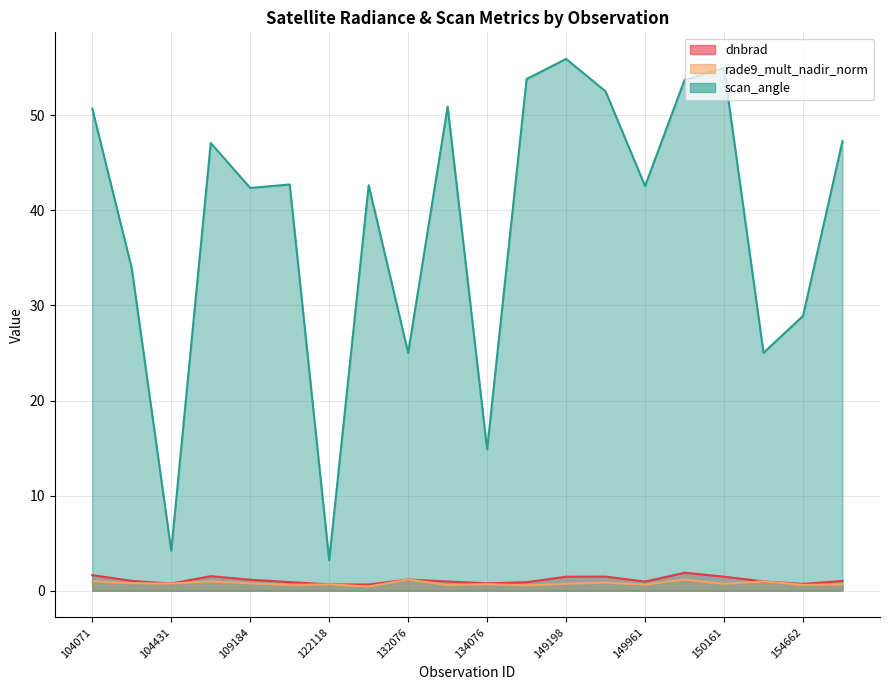

What is the difference between the dnbrad values at 122118 and 109184?

0.5